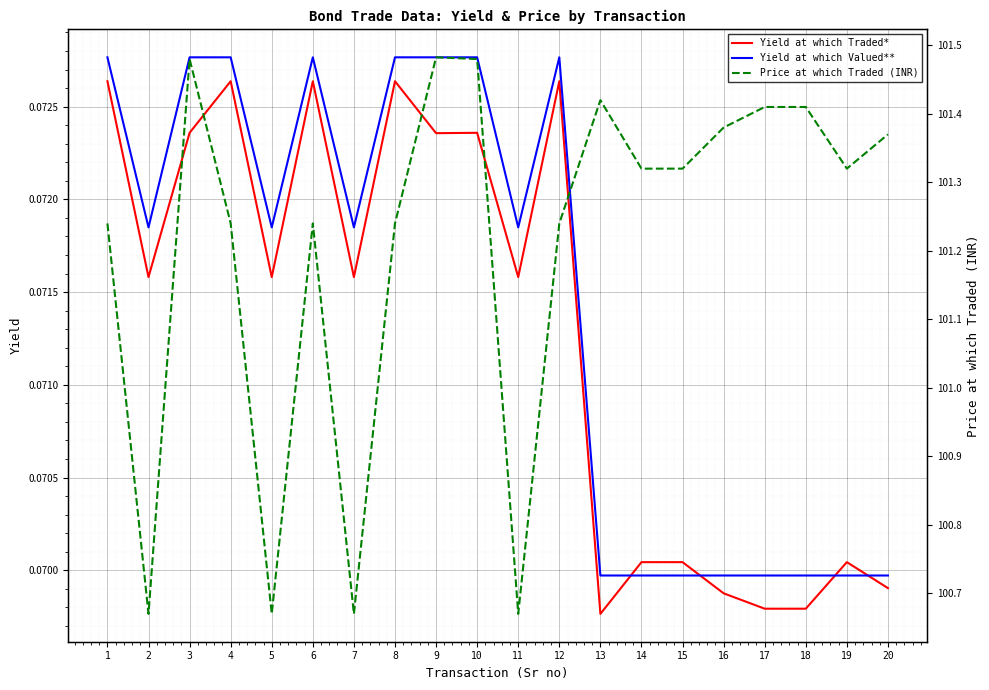

Reading left to right, what are all the values shown in this chart?

Yield at which Traded*: 0.1	0.1	0.1	0.1	0.1	0.1	0.1	0.1	0.1	0.1	0.1	0.1	0.1	0.1	0.1	0.1	0.1	0.1	0.1	0.1
Yield at which Valued**: 0.1	0.1	0.1	0.1	0.1	0.1	0.1	0.1	0.1	0.1	0.1	0.1	0.1	0.1	0.1	0.1	0.1	0.1	0.1	0.1
Price at which Traded (INR): 101.2	100.7	101.5	101.2	100.7	101.2	100.7	101.2	101.5	101.5	100.7	101.2	101.4	101.3	101.3	101.4	101.4	101.4	101.3	101.4